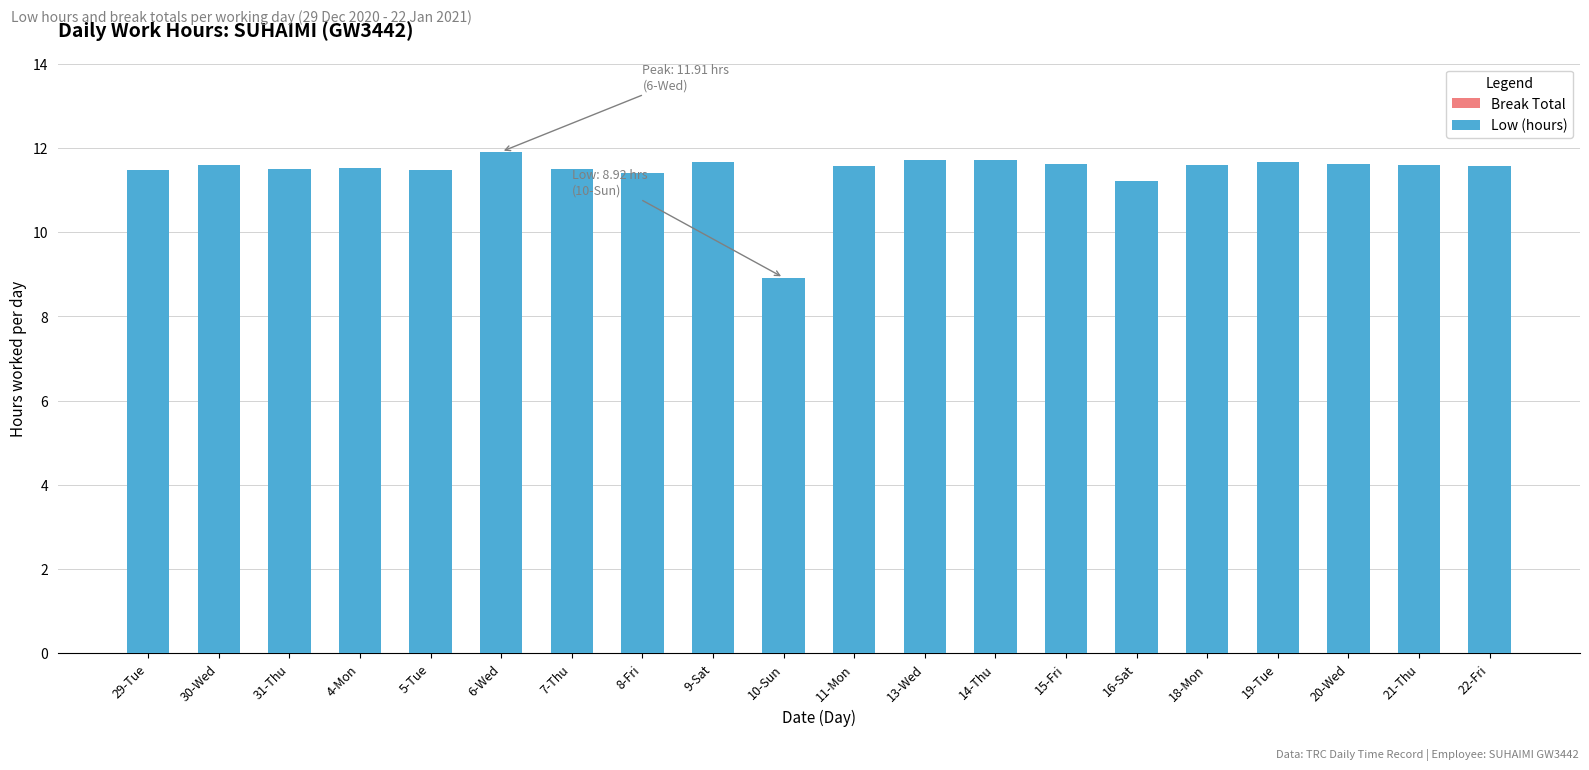

Is it true that the value at 15-Fri is 17.7?

False